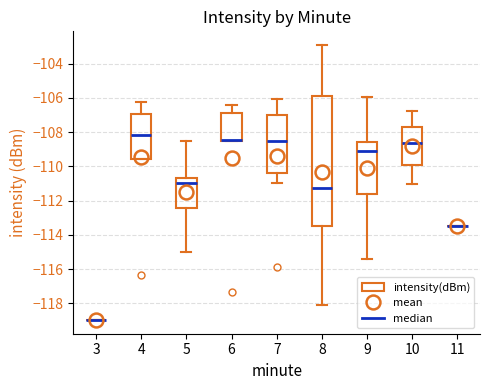

Reading left to right, transcribe this box plot: for each box, give where its median line is, the range the box spans, and where its two whiskers end, as read against the y-axis. The values are not printed on the chart, so give them approximately, as read against the axis.

3: box collapsed to a line at -119.0, whiskers -119.0 to -119.0
4: median -108.2, box -109.6 to -107.0, whiskers -109.6 to -106.2
5: median -111.0, box -112.4 to -110.6, whiskers -115.0 to -108.6
6: median -108.4 (drawn on the box's lower edge), box -108.4 to -106.8, whiskers -108.4 to -106.4
7: median -108.6, box -110.4 to -107.0, whiskers -111.0 to -106.0
8: median -111.2, box -113.4 to -105.8, whiskers -118.0 to -103.0
9: median -109.0, box -111.6 to -108.6, whiskers -115.4 to -106.0
10: median -108.6, box -110.0 to -107.8, whiskers -111.0 to -106.8
11: box collapsed to a line at -113.4, whiskers -113.4 to -113.4